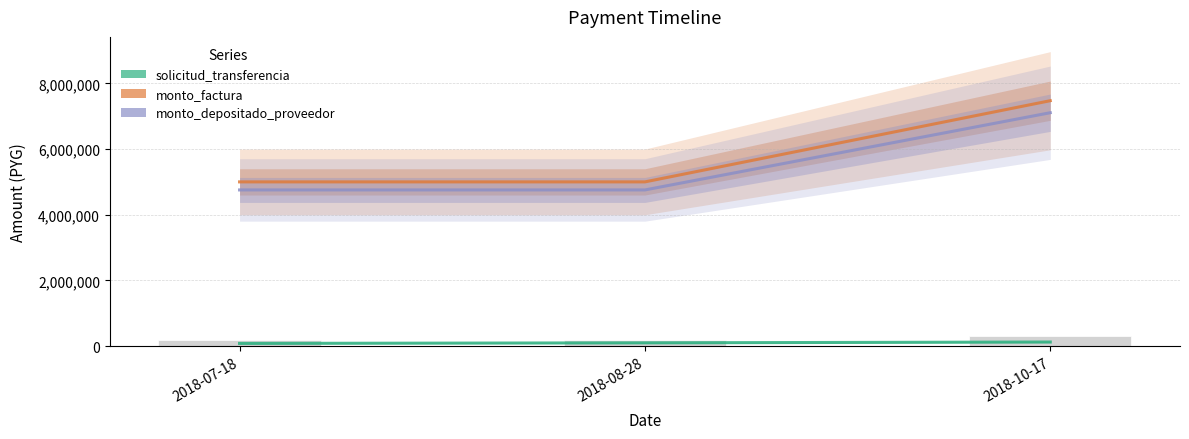

Which series has the widest spread of values?

monto_factura